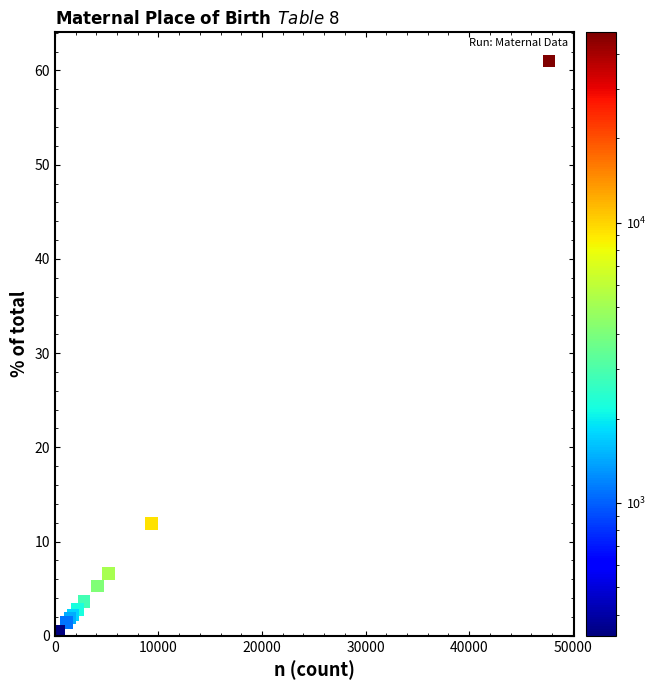

What Y value in the scatter plot is closest to 30?

11.9